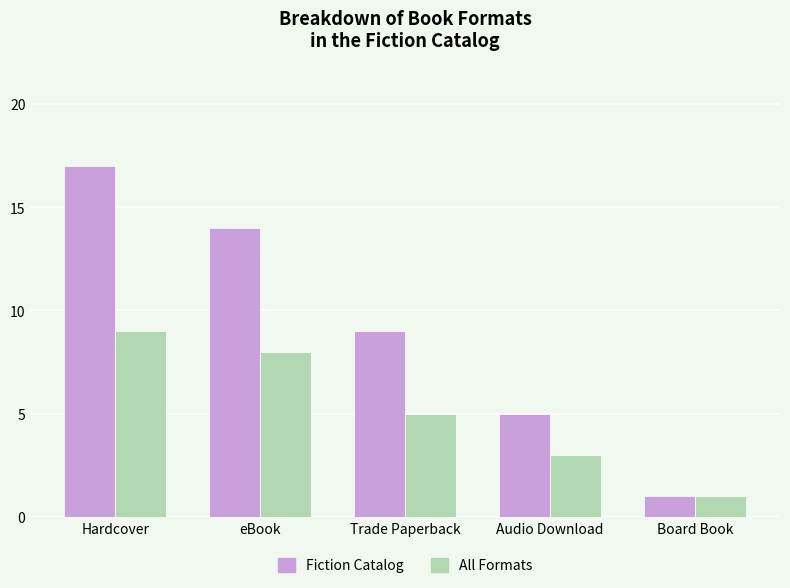

At how many categories does at least one series exceed 4?

4